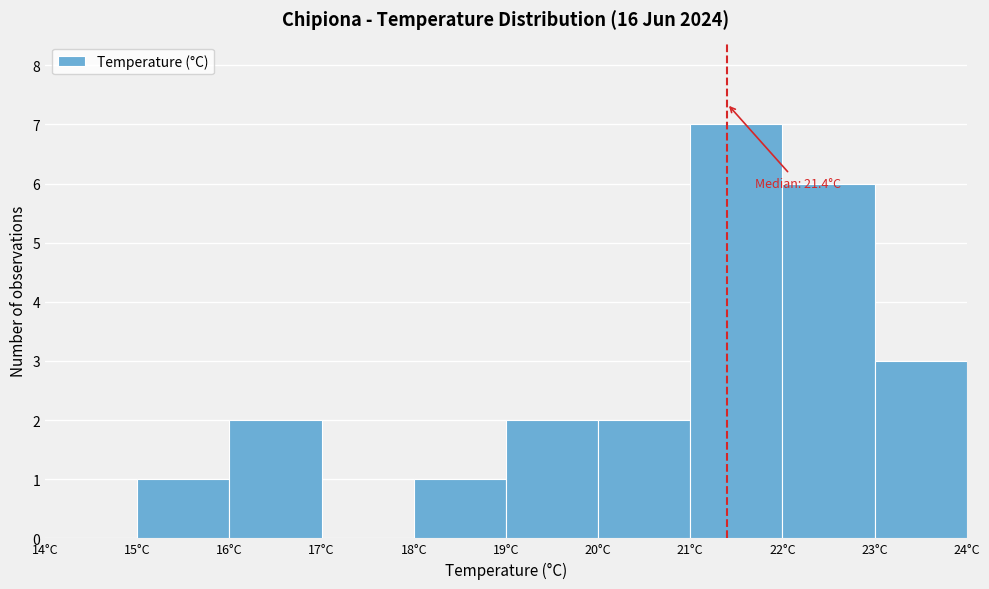

Which range on the x-axis has the tallest bar?

21 to 22